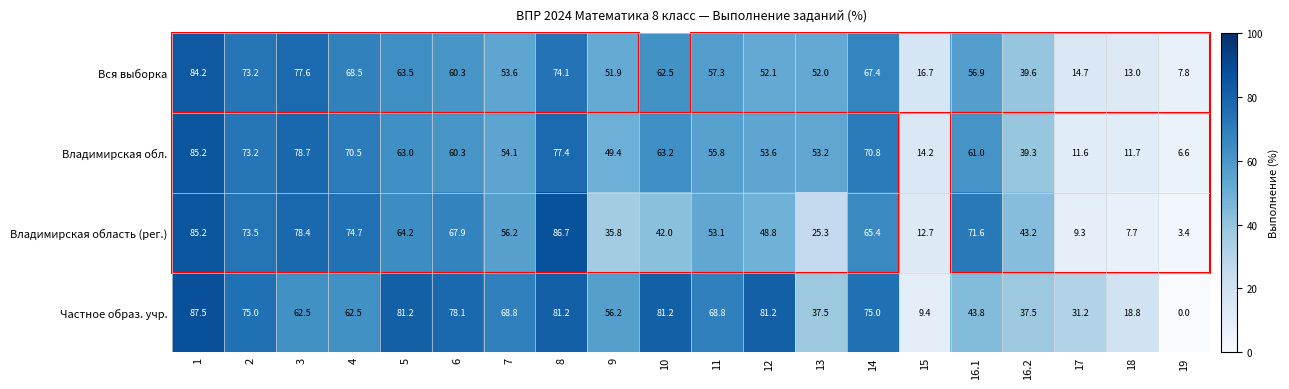

Which series has the largest total across all categories?

Частное образ. учр.